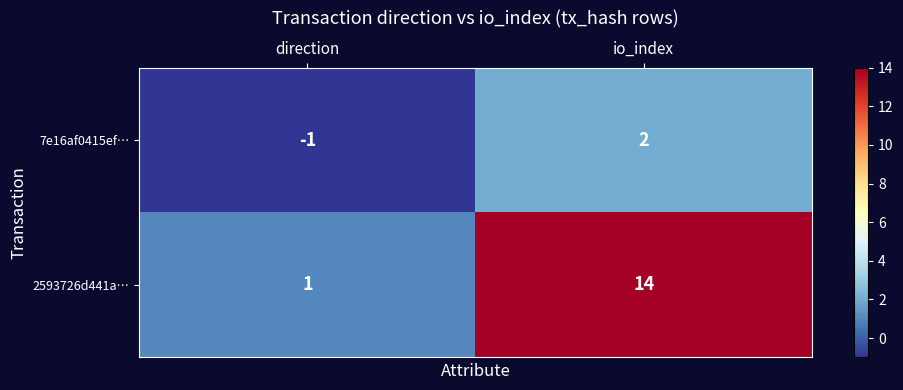

What is the difference between the highest and lowest values at io_index?

12